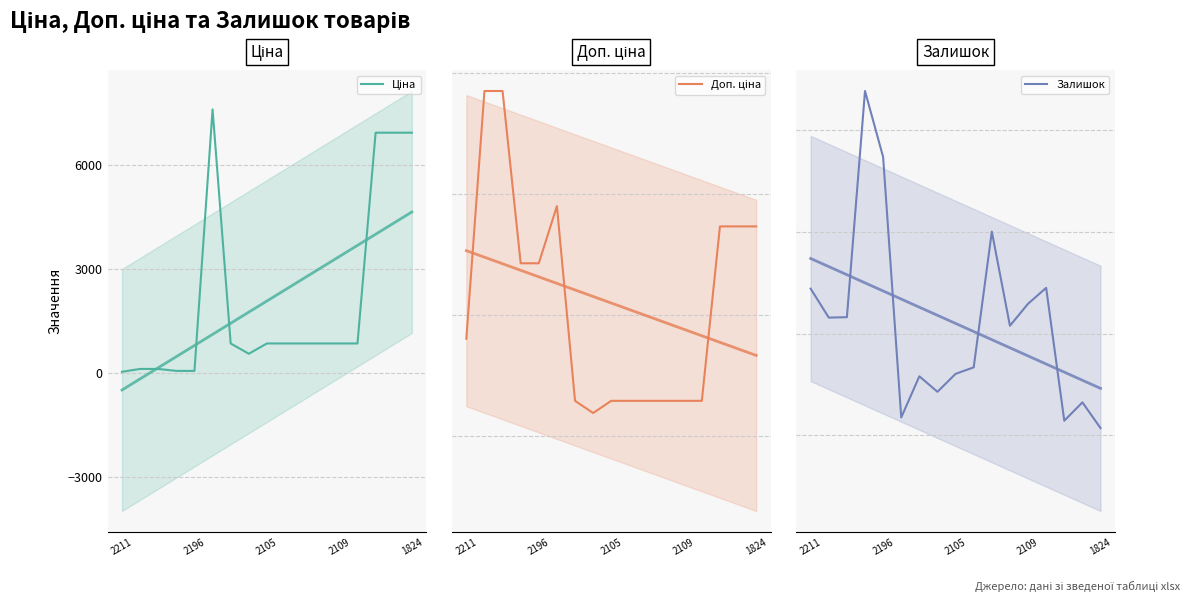

True or false: Ціна and Доп. ціна intersect in this chart.

False